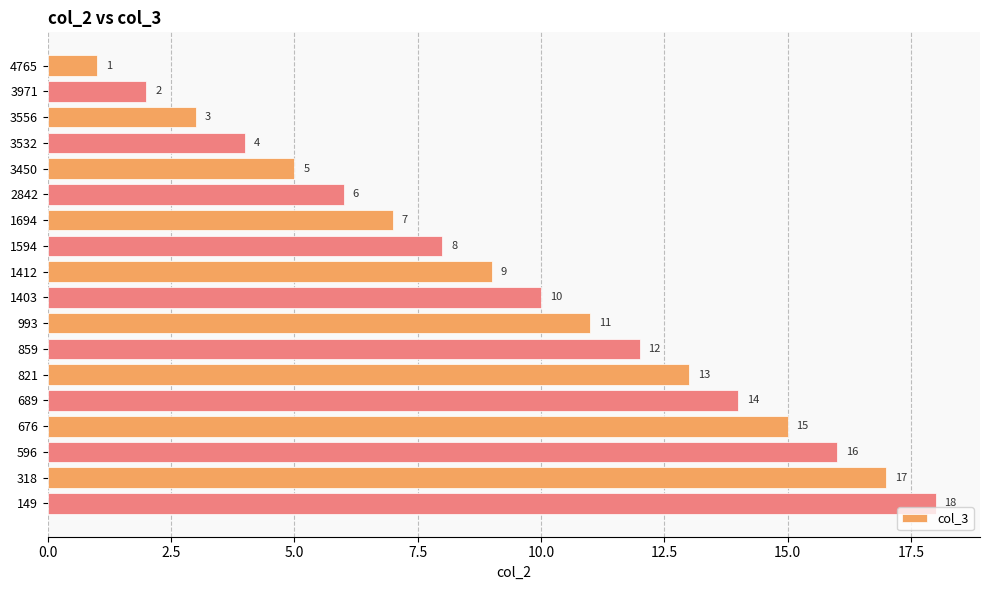

Where is the data nearest to the value 9?

1412